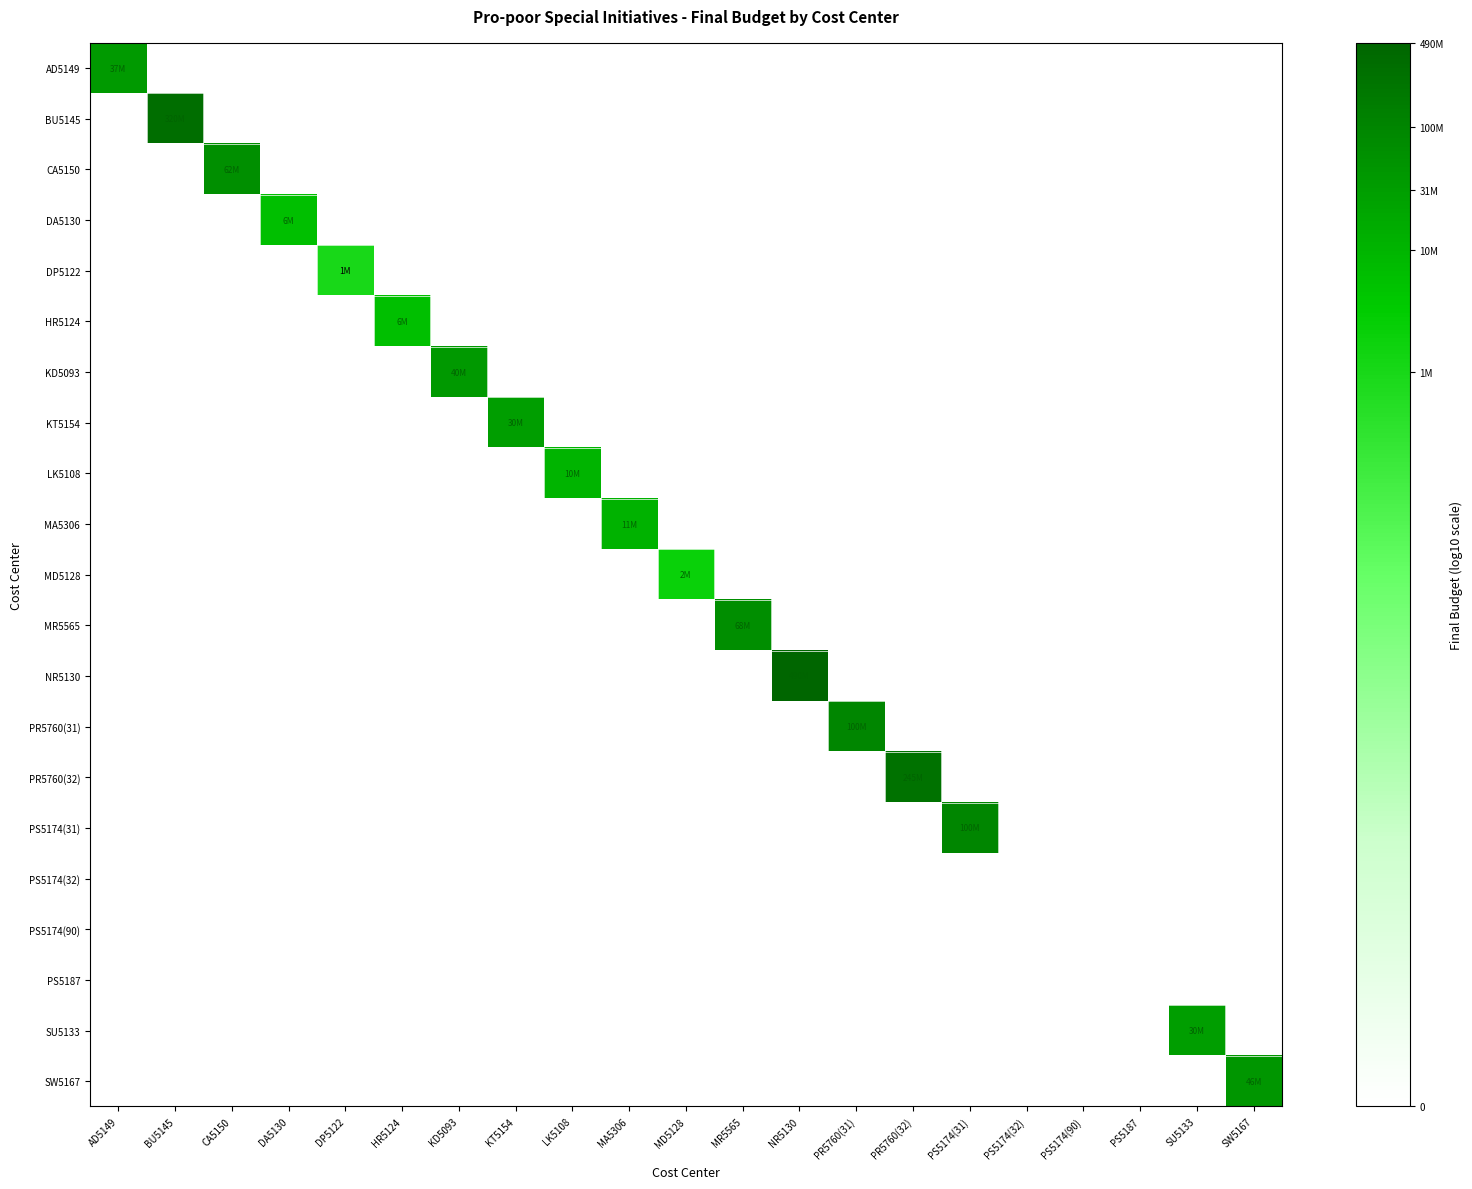

What is the spread (max minus min) of values at BU5145?

8.5